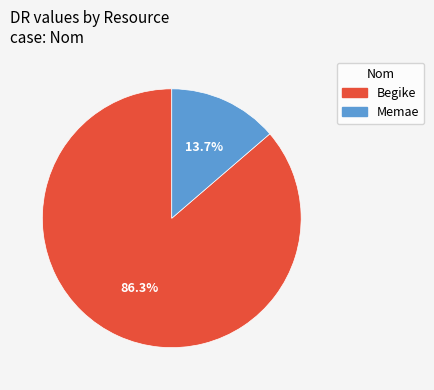

Does Memae represent more than half of the total?

No